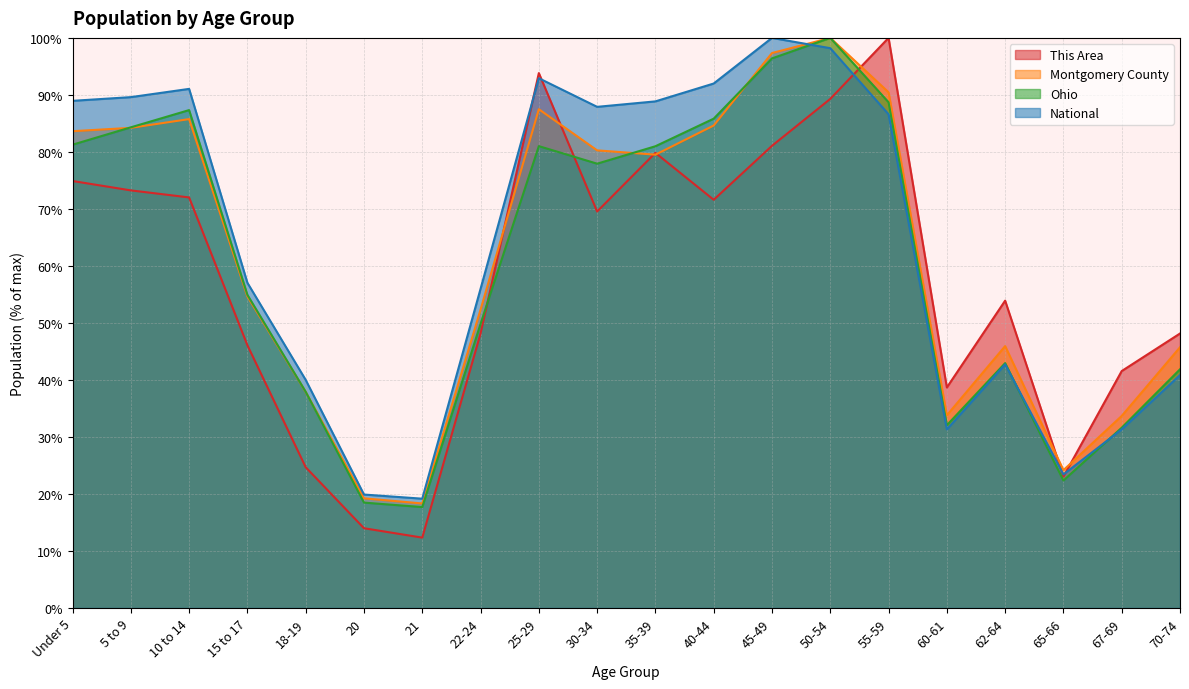

After their last crossing, which series has the higher values: This Area or Ohio?

This Area